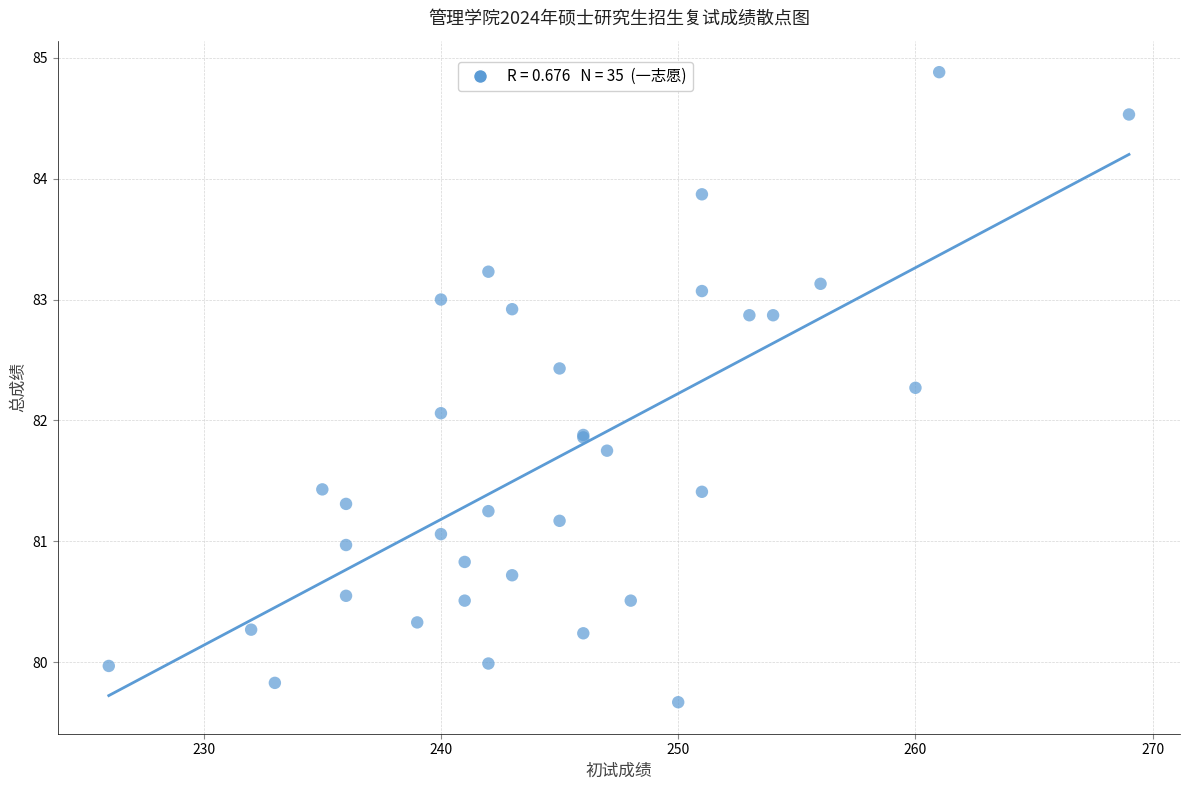

What Y value in the scatter plot is closest to 82?

82.1